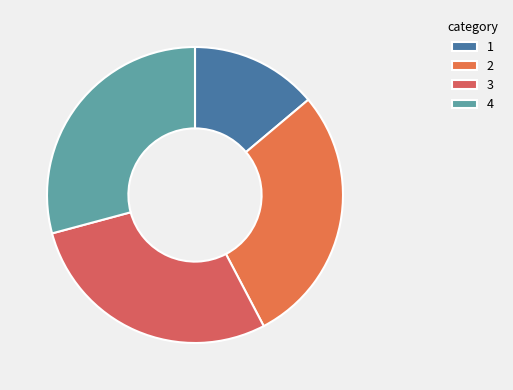

Which category has the smallest portion of the pie?

1